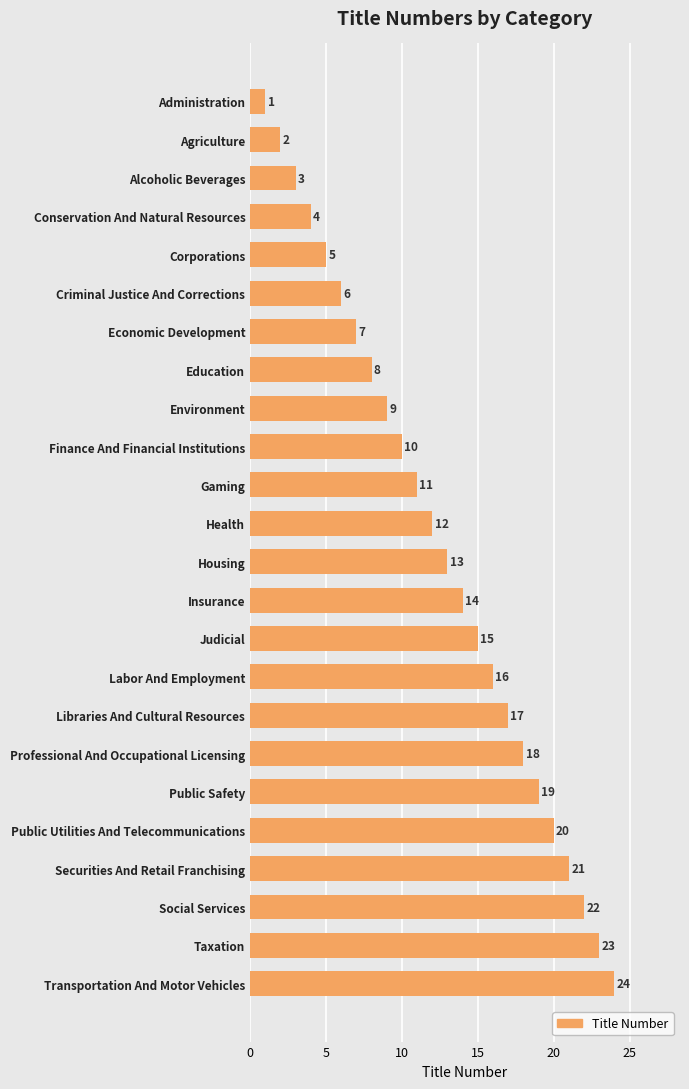

List the labels in order of value, largest first.

Transportation And Motor Vehicles, Taxation, Social Services, Securities And Retail Franchising, Public Utilities And Telecommunications, Public Safety, Professional And Occupational Licensing, Libraries And Cultural Resources, Labor And Employment, Judicial, Insurance, Housing, Health, Gaming, Finance And Financial Institutions, Environment, Education, Economic Development, Criminal Justice And Corrections, Corporations, Conservation And Natural Resources, Alcoholic Beverages, Agriculture, Administration